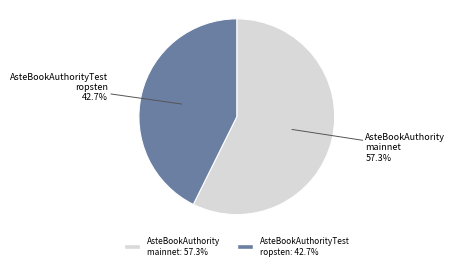

How many slices are in this pie chart?

2